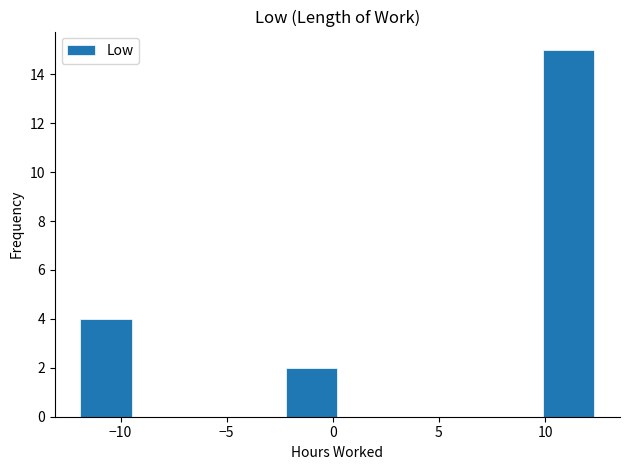

How tall is the bar that spans 10.0 to 12.5 on the x-axis? Neither the bar edges nor the heights are printed on the chart, so give them approximately, as read against the axes.

15